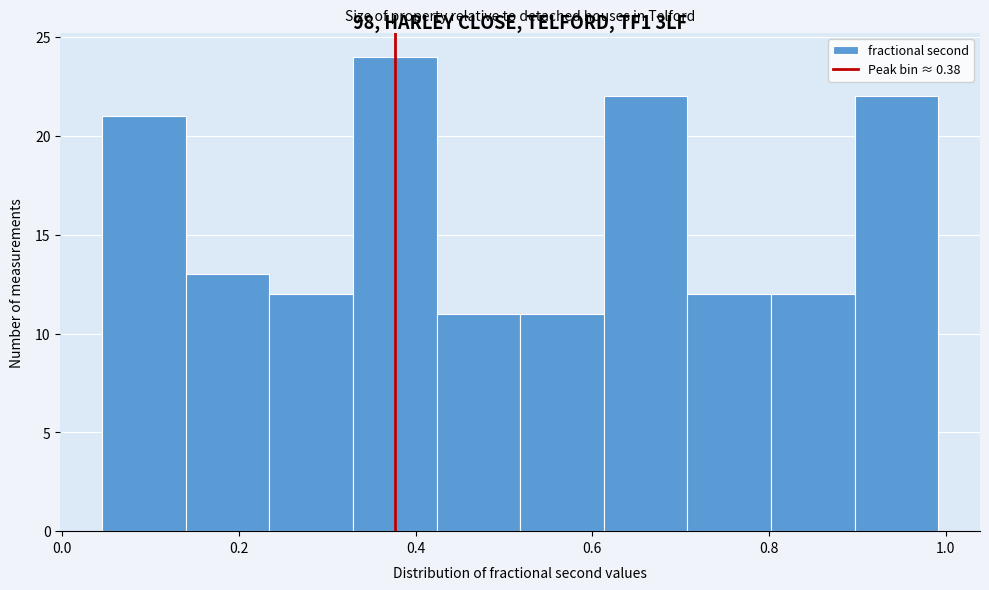

Over which range of the x-axis is the bar tallest?

0.32 to 0.42